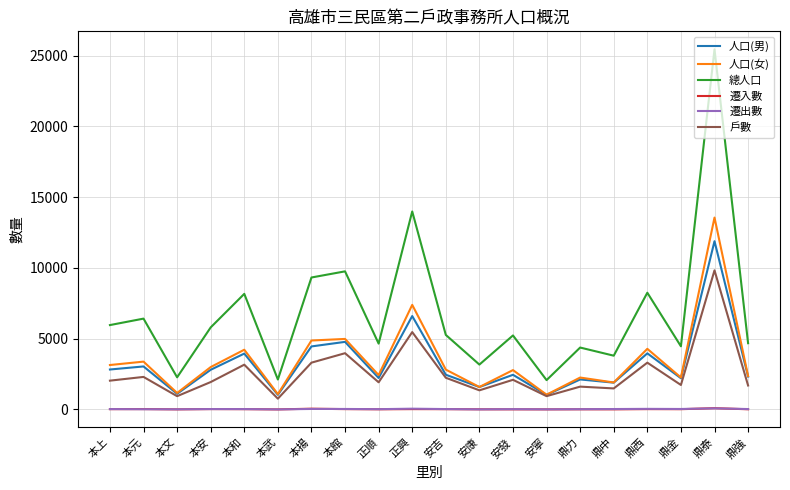

What is the difference between the maximum and minimum values in the 遷出數 series?

74